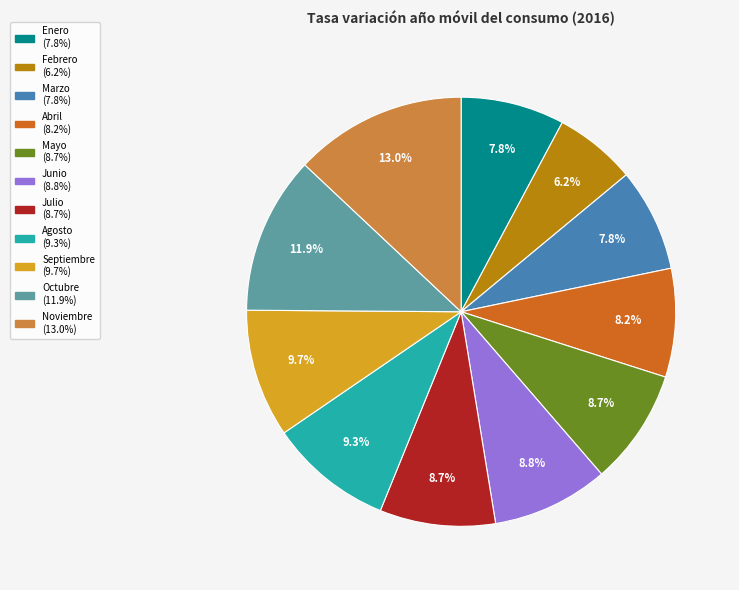

Is there any slice that represents more than half of the pie?

No